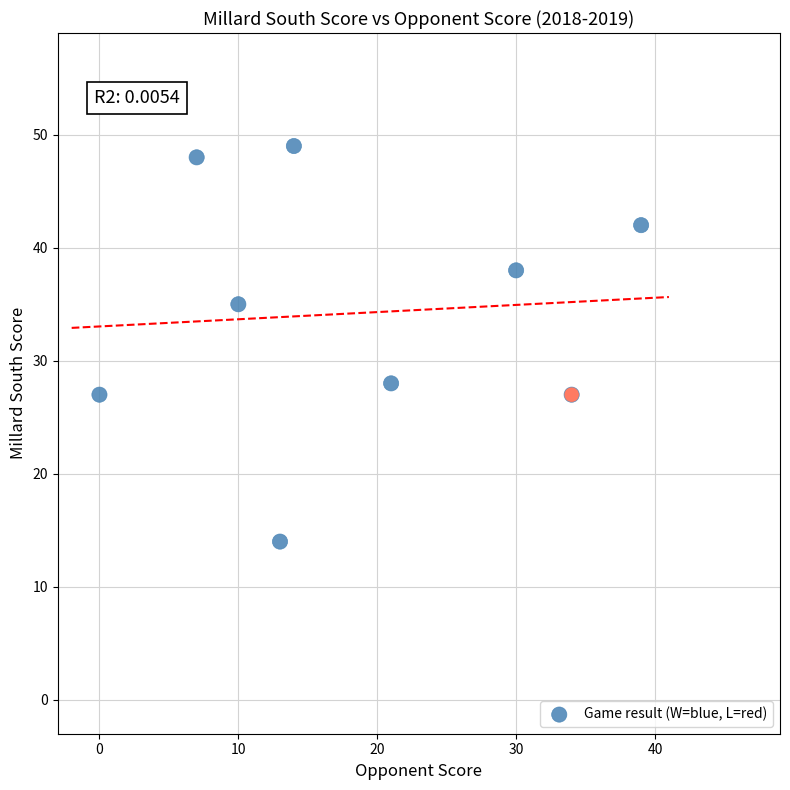

What is the range of X values (max minus min)?

39